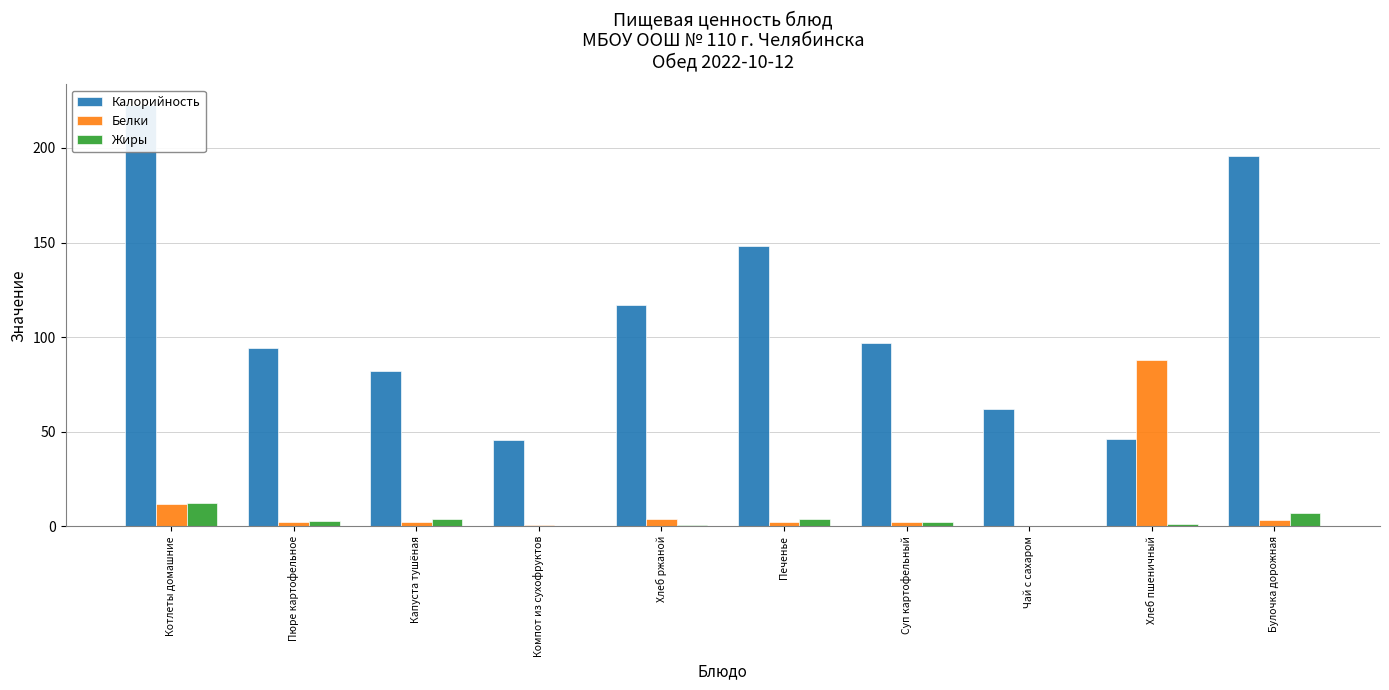

Which series has the widest spread of values?

Калорийность